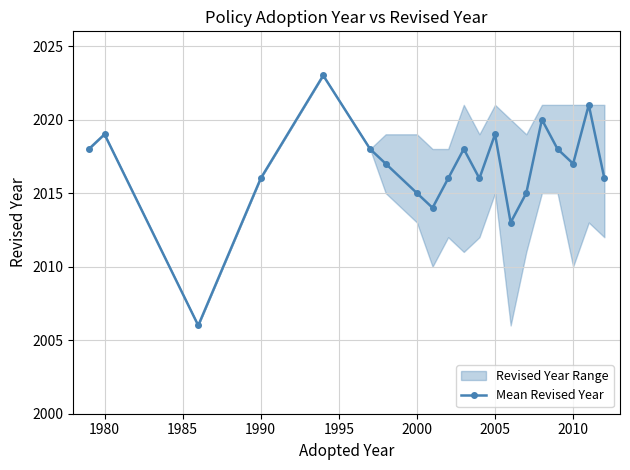

True or false: there are more than 1 points higher than both neighbors.

True